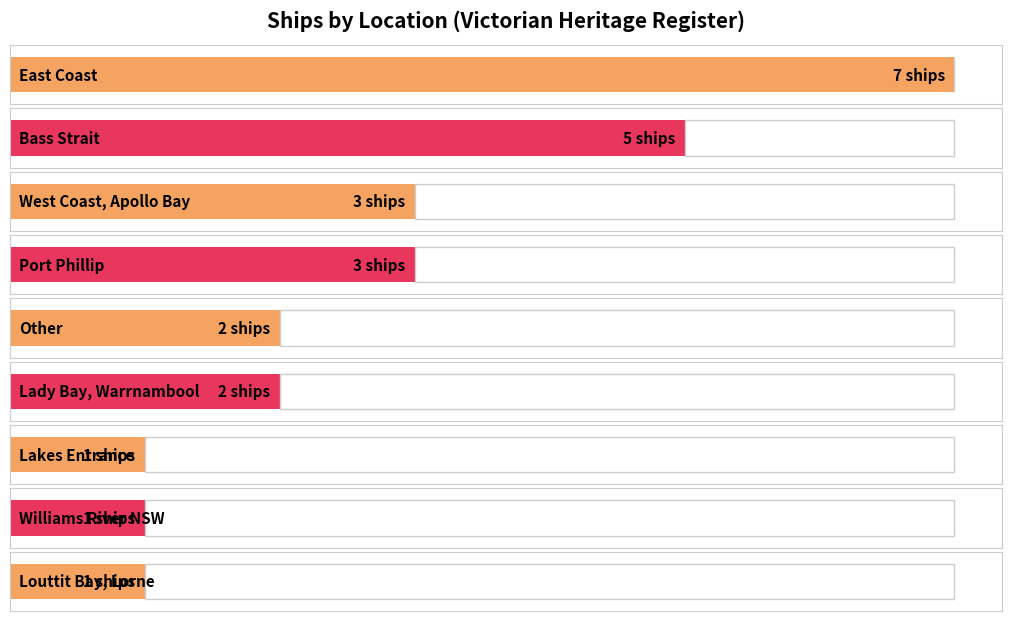

At which category does the chart reach its peak across all series?

East Coast